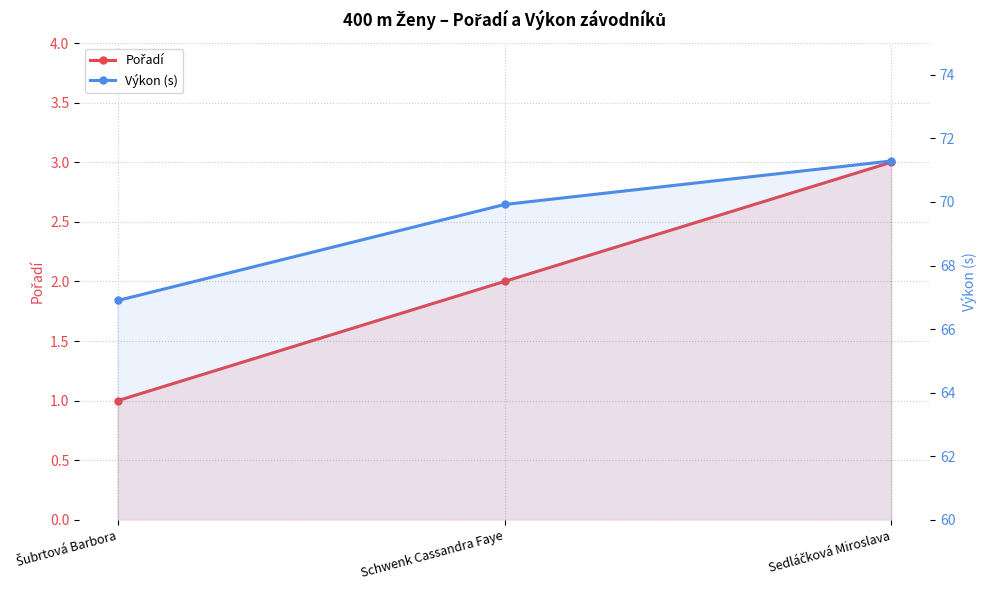

Which series has the largest total across all categories?

Výkon (s)